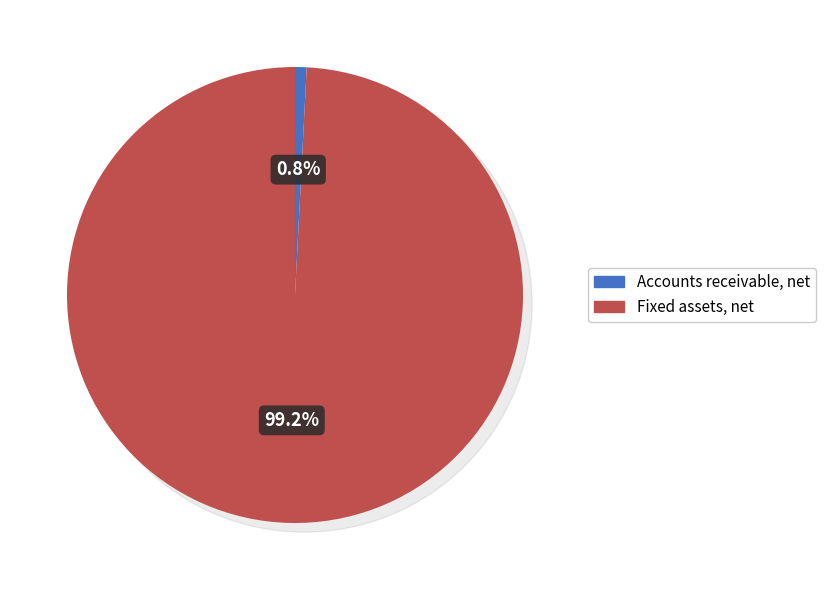

Which slice is the largest?

Fixed assets, net